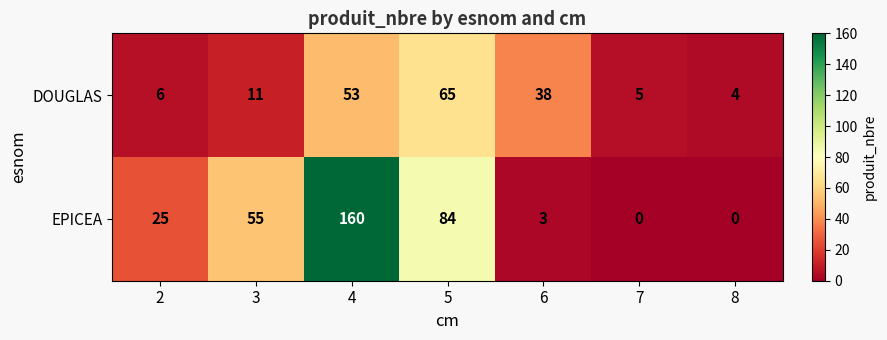

What is the average value of the EPICEA series?

47